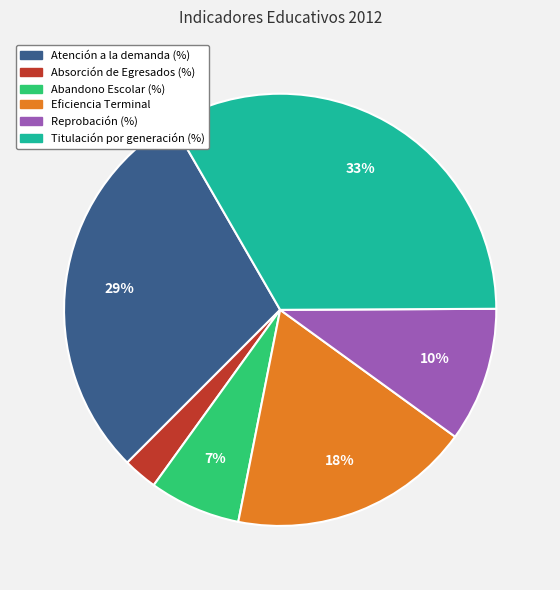

Which has a higher value, Reprobación (%) or Absorción de Egresados (%)?

Reprobación (%)